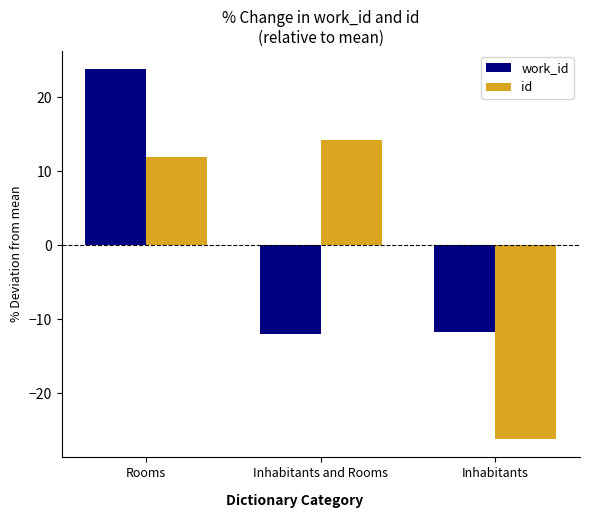

Rank the series by their maximum value, from lowest to highest.

id, work_id